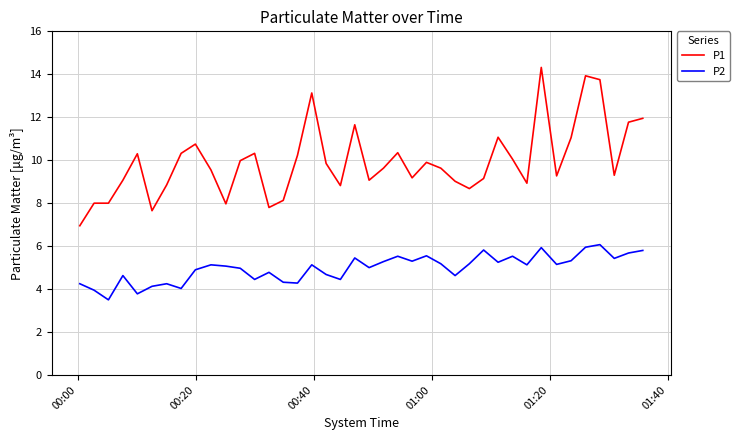

True or false: P2 and P1 cross at least once.

False